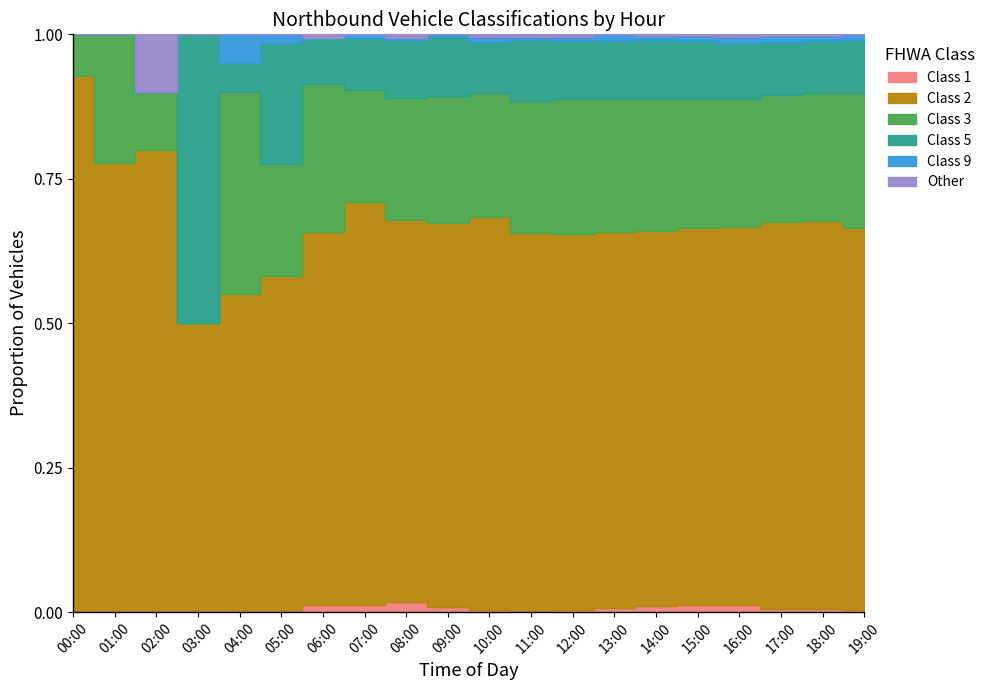

The value of Class 3 at 02:00 is 0. True or false?

False